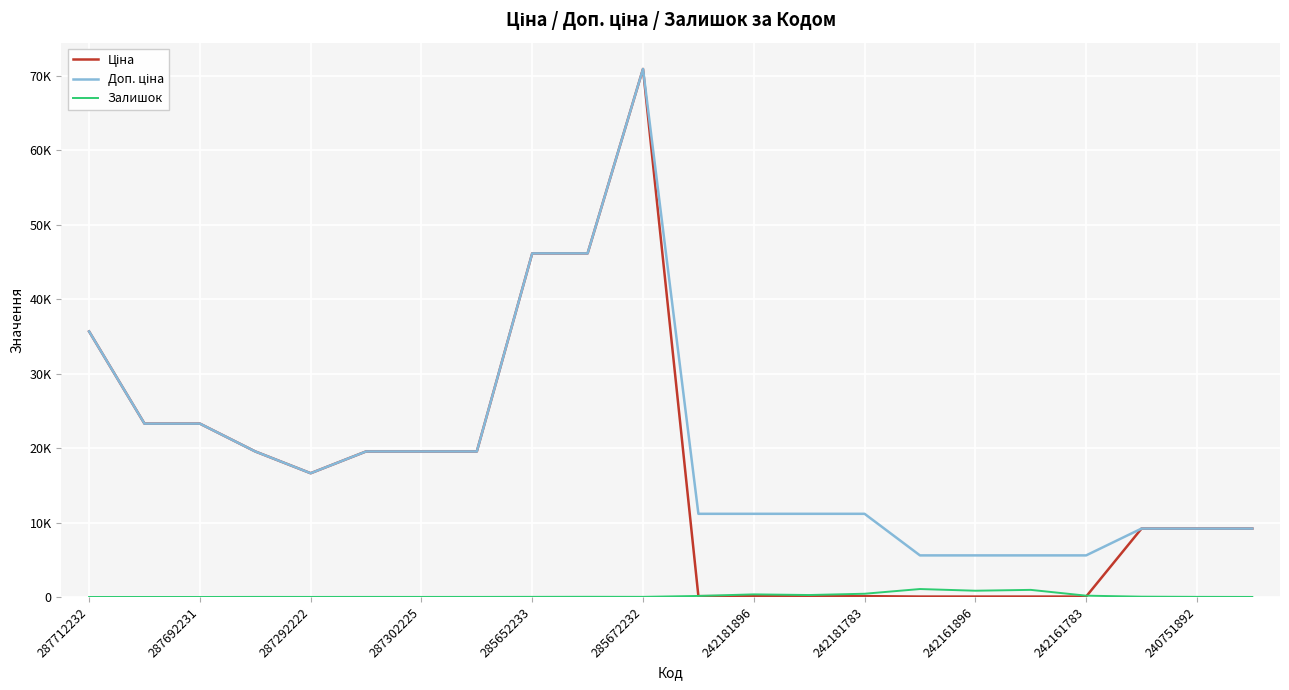

At which category does the chart reach its minimum across all series?

287712232